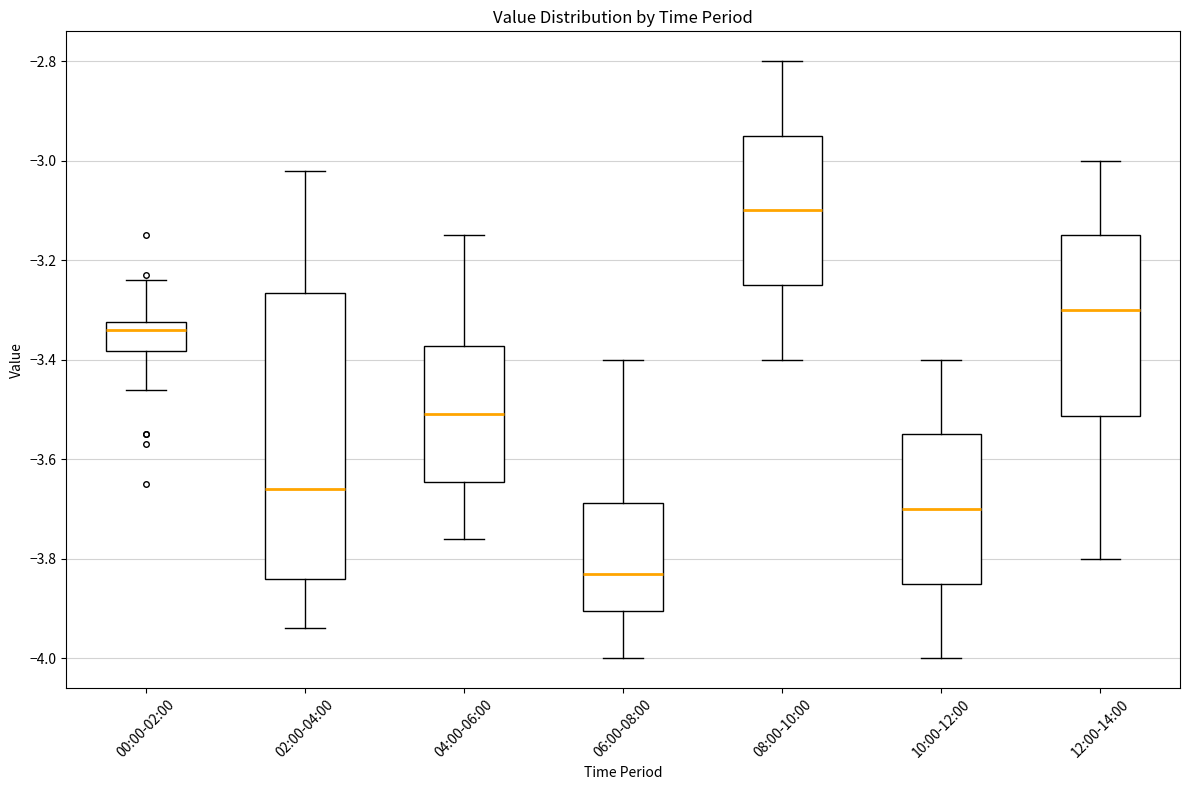

Reading left to right, read every box against the y-axis: the position of its median line, the range the box covers, and the ends of its whiskers. The values are not printed on the chart, so give them approximately, as read against the axis.

00:00-02:00: median -3.34, box -3.38 to -3.32, whiskers -3.46 to -3.24
02:00-04:00: median -3.66, box -3.84 to -3.26, whiskers -3.94 to -3.02
04:00-06:00: median -3.50, box -3.64 to -3.38, whiskers -3.76 to -3.14
06:00-08:00: median -3.82, box -3.90 to -3.68, whiskers -4.00 to -3.40
08:00-10:00: median -3.10, box -3.24 to -2.94, whiskers -3.40 to -2.80
10:00-12:00: median -3.70, box -3.84 to -3.54, whiskers -4.00 to -3.40
12:00-14:00: median -3.30, box -3.52 to -3.14, whiskers -3.80 to -3.00